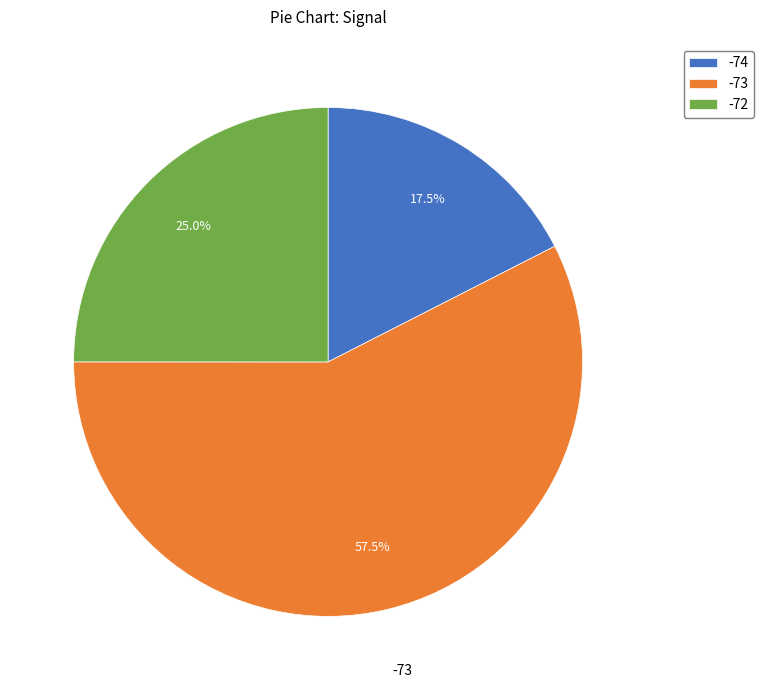

Count the number of slices in the pie.

3